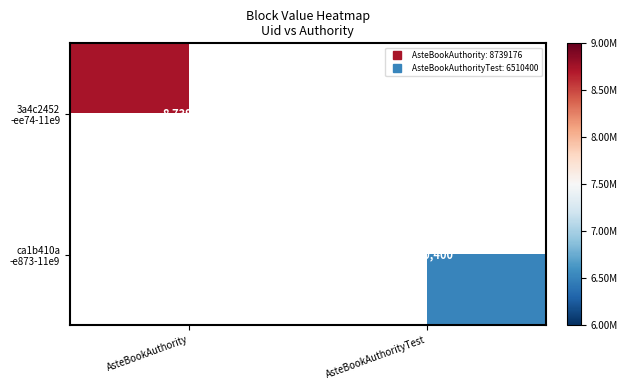

Count the number of data series in this chart.

2